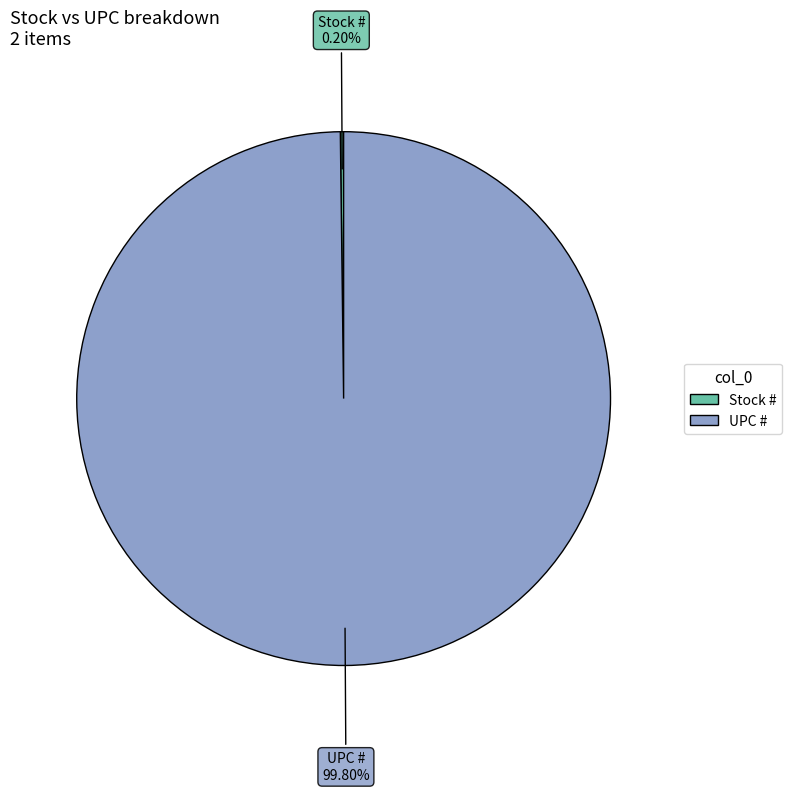

Which slice is the largest?

UPC #